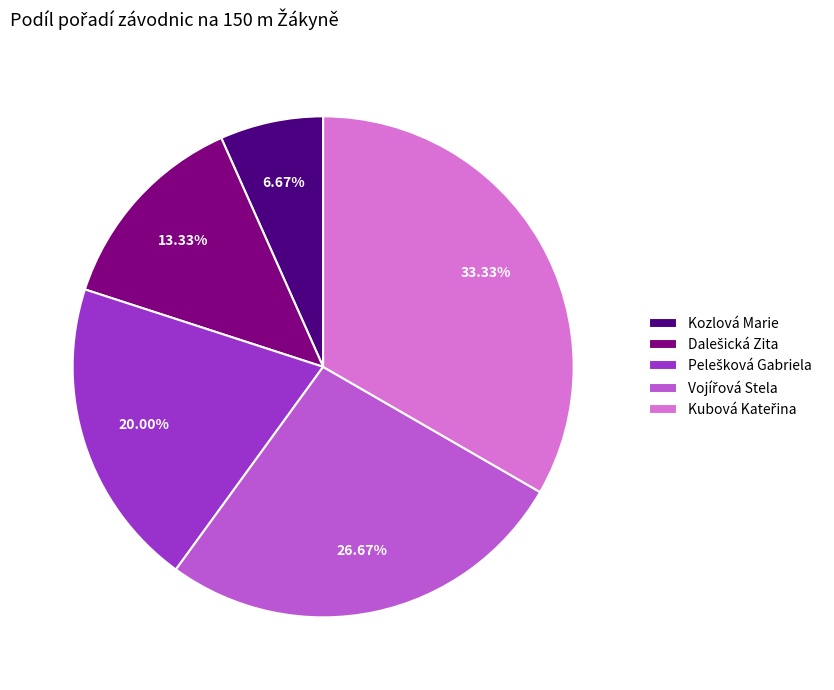

Is there a majority slice in this chart?

No